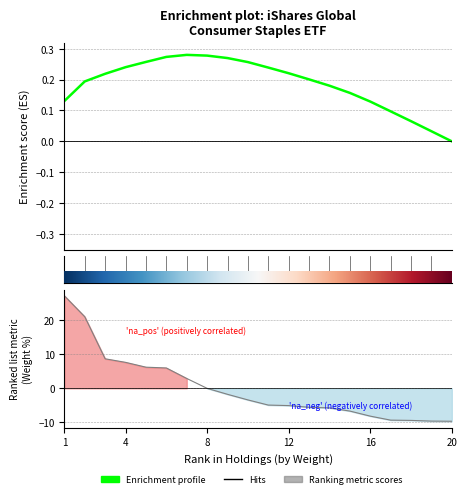

How many times do Ranking metric scores and Enrichment profile cross each other?

1